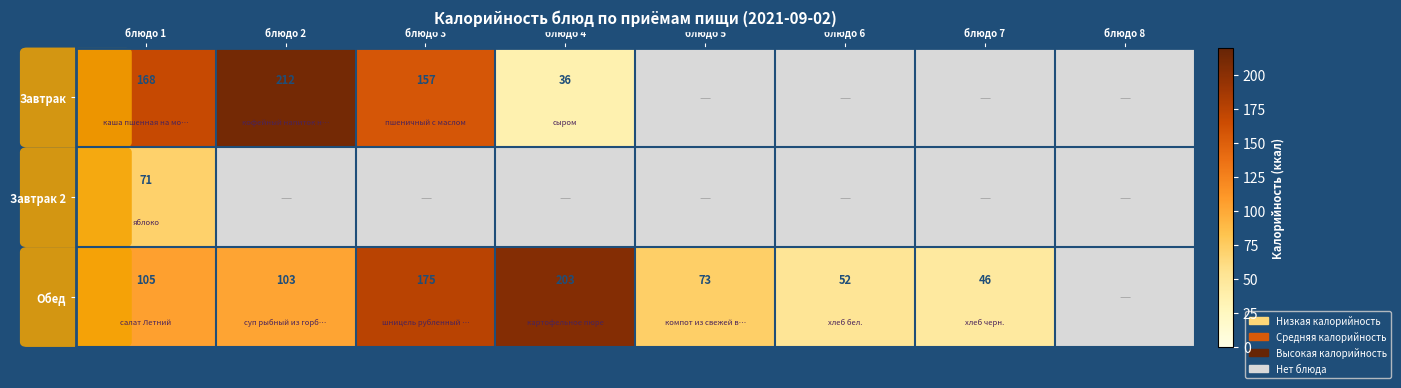

True or false: Обед has a value of 203 at блюдо 4.

True